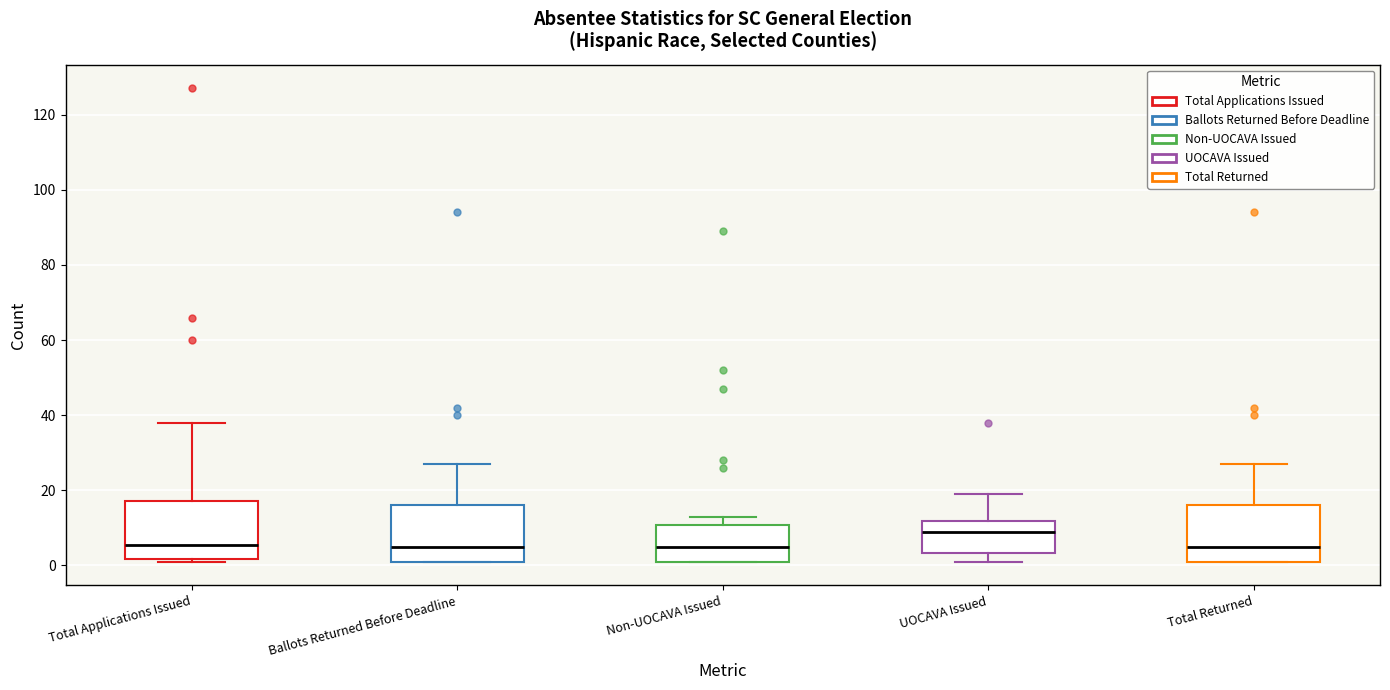

Reading left to right, transcribe this box plot: for each box, give where its median line is, the range the box spans, and where its two whiskers end, as read against the y-axis. The values are not printed on the chart, so give them approximately, as read against the axis.

Total Applications Issued: median 6, box 2 to 18, whiskers 2 (just below the box's lower edge) to 38
Ballots Returned Before Deadline: median 6, box 2 to 16, whiskers 2 to 28
Non-UOCAVA Issued: median 6, box 2 to 10, whiskers 2 to 14
UOCAVA Issued: median 10, box 4 to 12, whiskers 2 to 20
Total Returned: median 6, box 2 to 16, whiskers 2 to 28